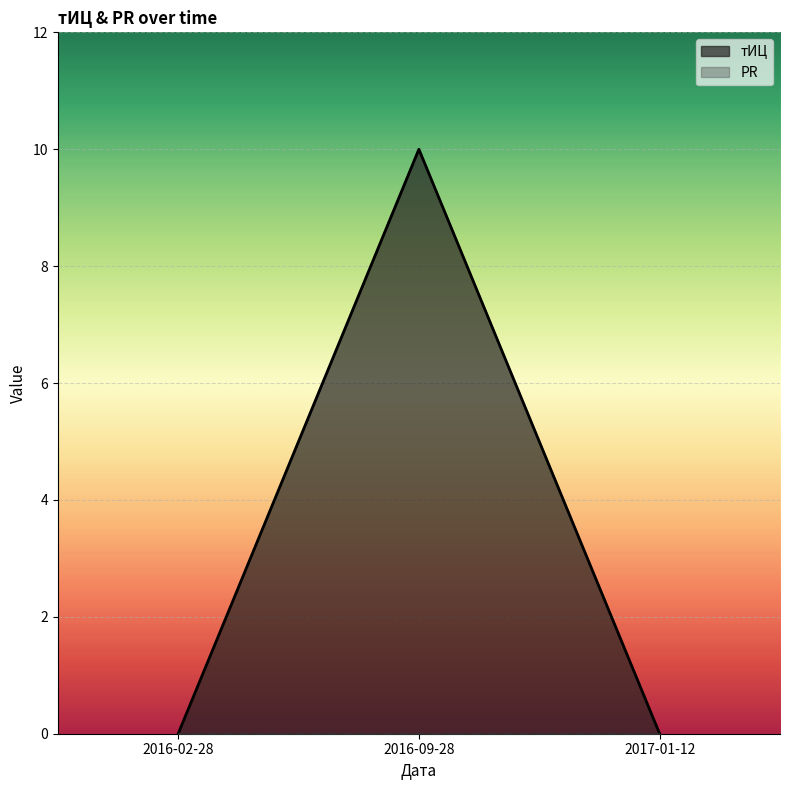

Is it true that the value at 2016-09-28 is 10?

True